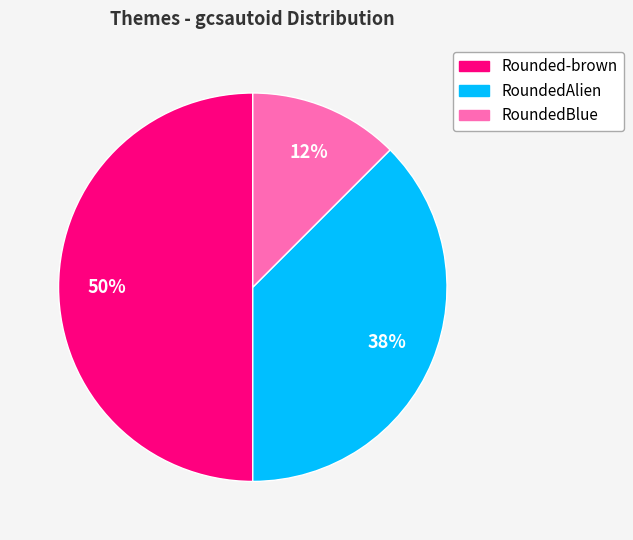

Do RoundedAlien and Rounded-brown together represent more than half of the pie?

Yes